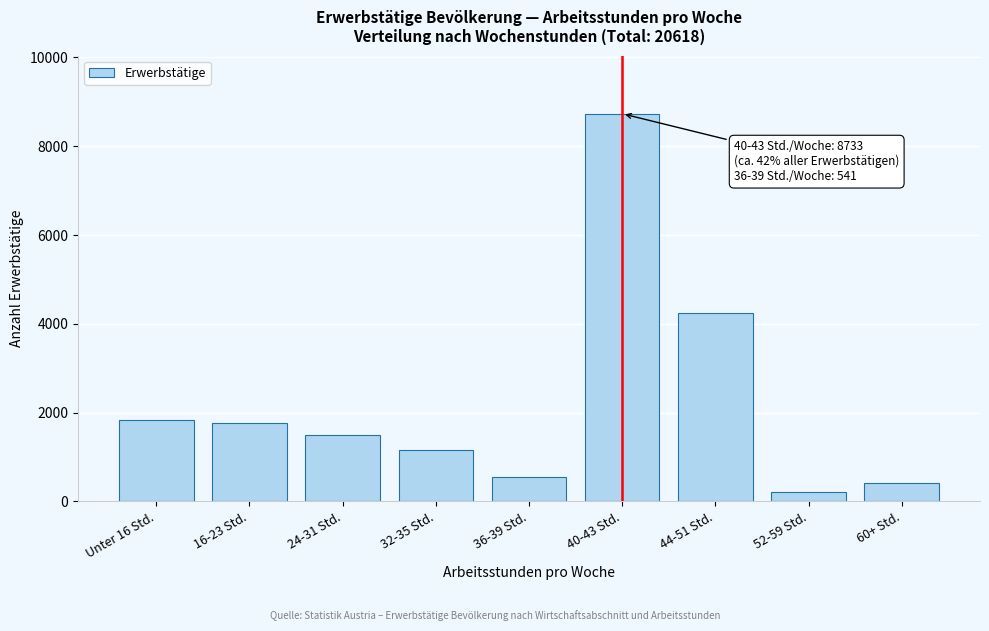

Reading left to right, list all the values displayed in this chart.

Unter 16 Std.=1838	16-23 Std.=1778	24-31 Std.=1490	32-35 Std.=1157	36-39 Std.=541	40-43 Std.=8733	44-51 Std.=4243	52-59 Std.=211	60+ Std.=411